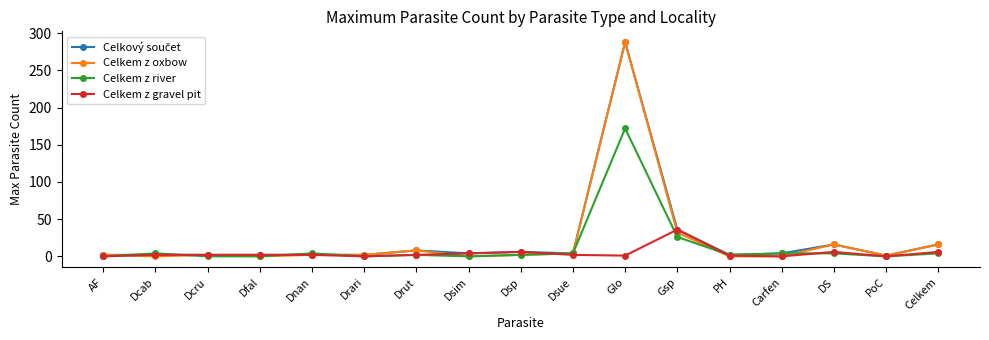

What is the maximum value for Celkem z gravel pit?

36